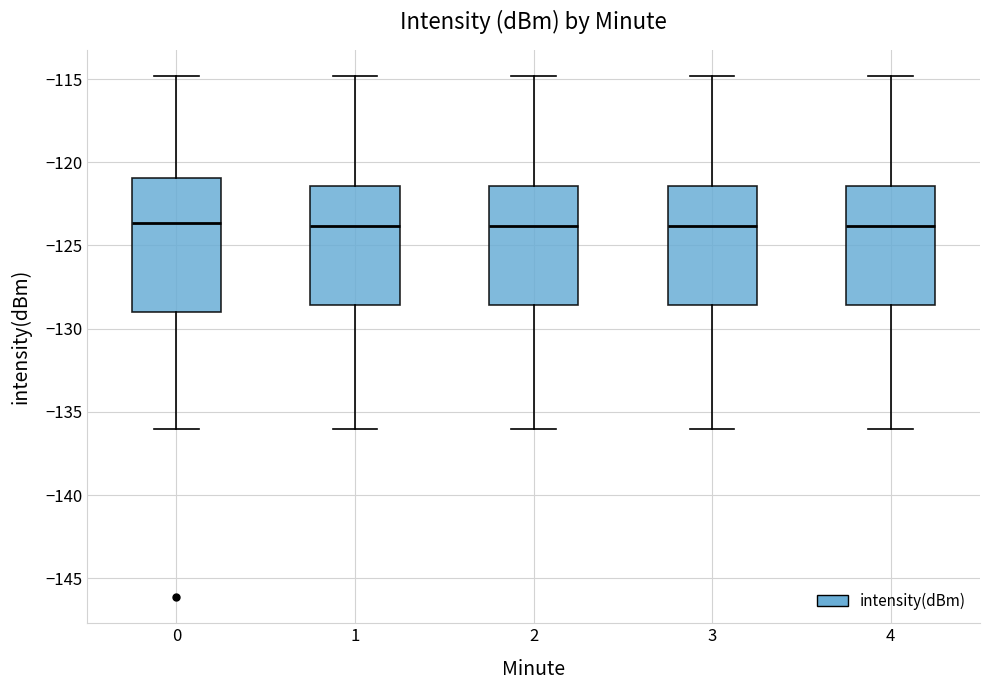

Reading left to right, read every box against the y-axis: the position of its median line, the range the box covers, and the ends of its whiskers. The values are not printed on the chart, so give them approximately, as read against the axis.

0: median -123.5, box -129.0 to -121.0, whiskers -136.0 to -115.0
1: median -124.0, box -128.5 to -121.5, whiskers -136.0 to -115.0
2: median -124.0, box -128.5 to -121.5, whiskers -136.0 to -115.0
3: median -124.0, box -128.5 to -121.5, whiskers -136.0 to -115.0
4: median -124.0, box -128.5 to -121.5, whiskers -136.0 to -115.0